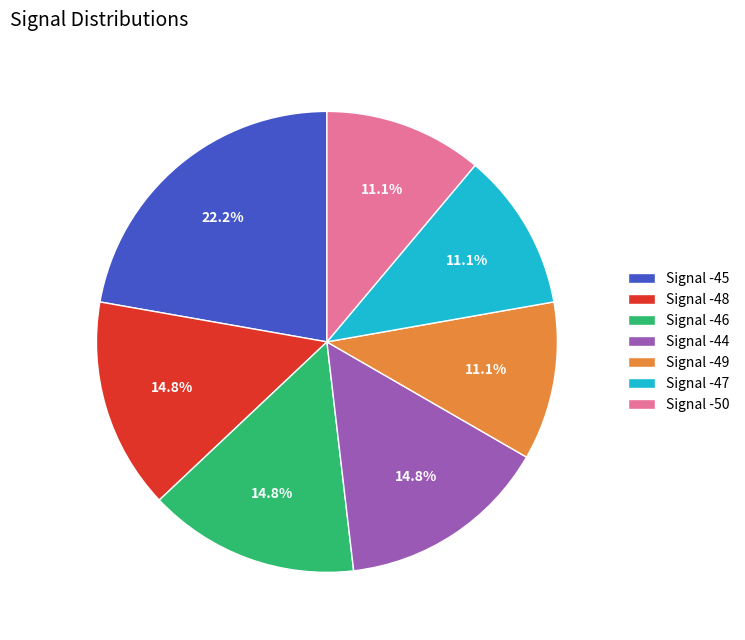

Does Signal -48 account for over 50% of the chart?

No